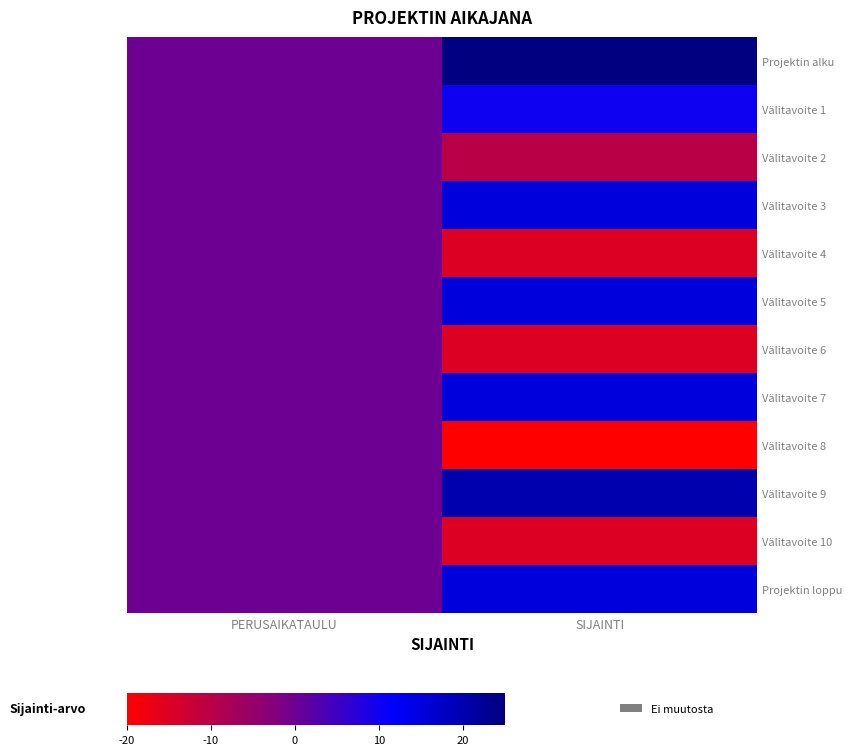

At which category does the chart reach its minimum across all series?

SIJAINTI